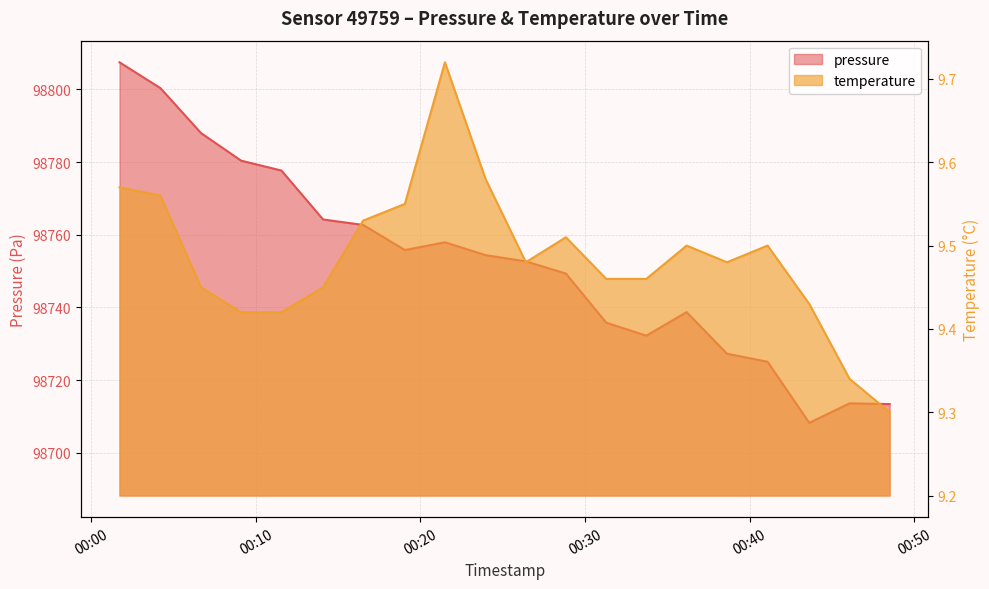

What is the difference between the pressure values at 2024-02-23T00:26:24 and 2024-02-23T00:33:43?

20.4